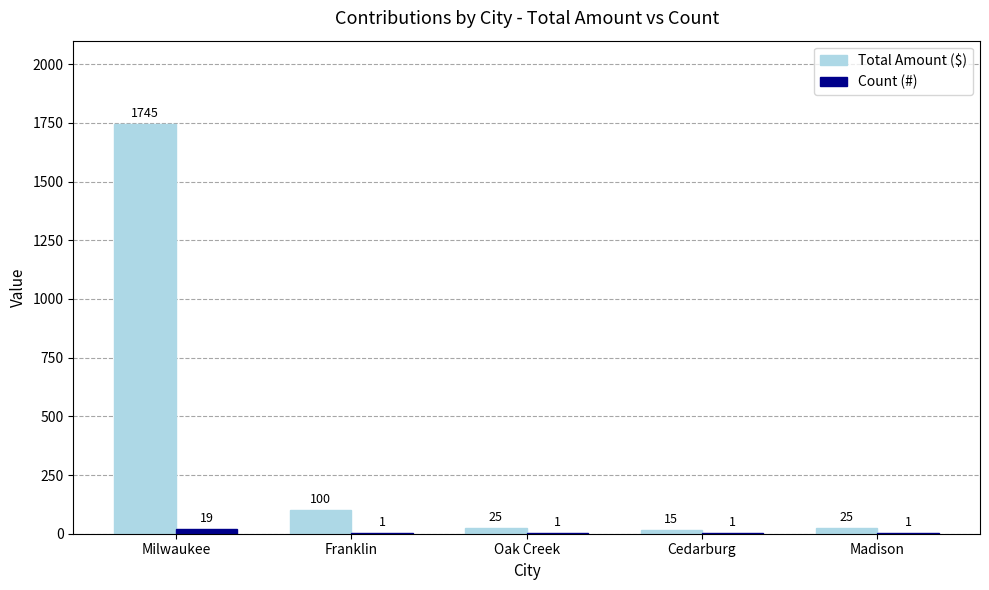

At which category is the sum across all series the highest?

Milwaukee